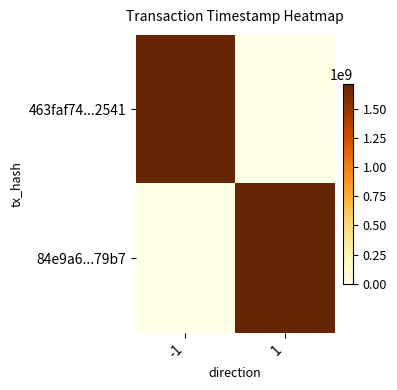

Count the number of categories in the chart.

2